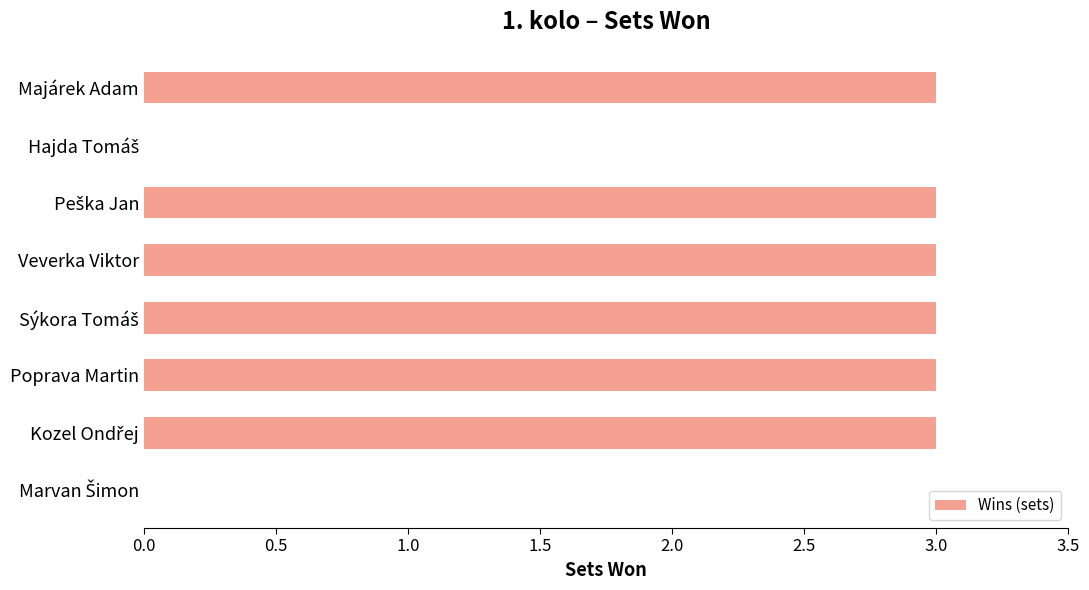

What is the greatest value displayed?

3